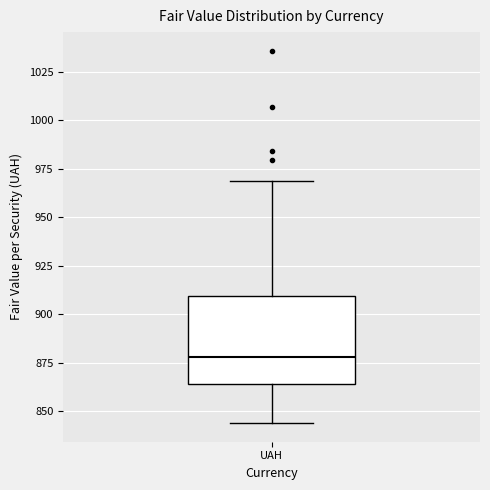

Transcribe this box plot: give where the median line is, the range the box spans, and where the two whiskers end, as read against the y-axis. The values are not printed on the chart, so give them approximately, as read against the axis.

median 880, box 865 to 910, whiskers 845 to 970